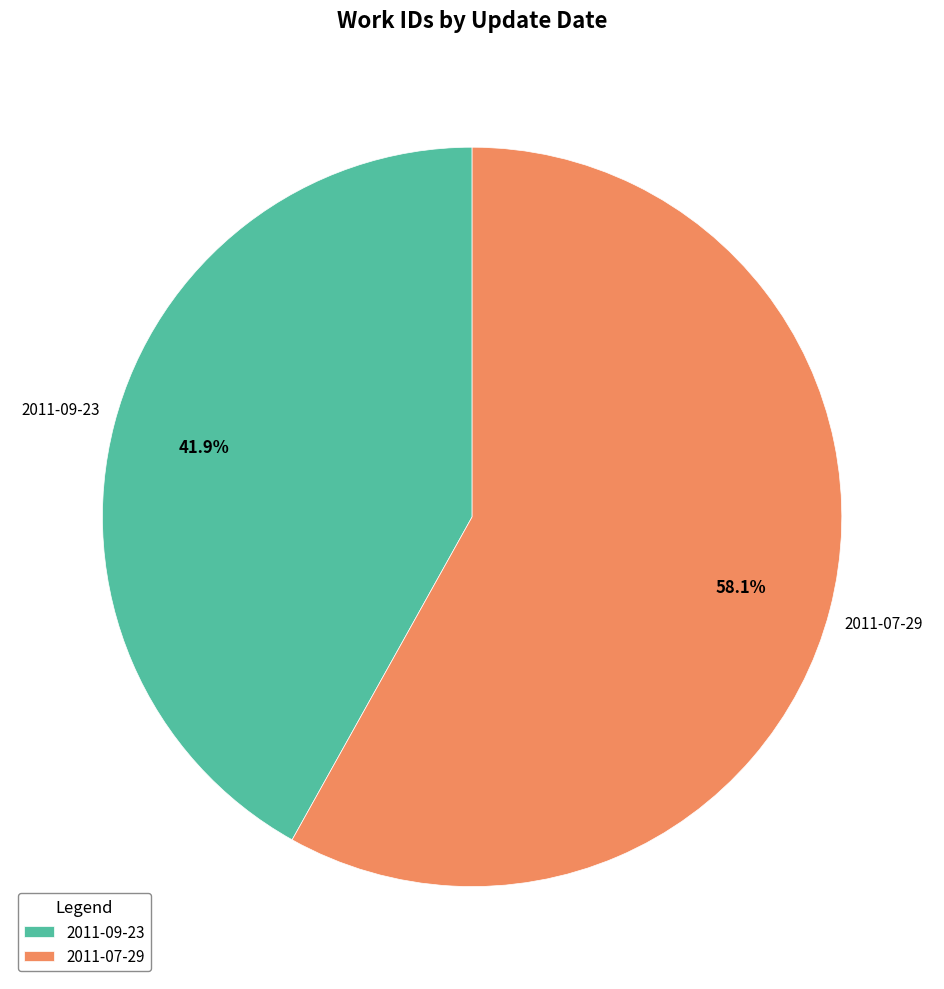

The 2011-09-23 slice represents 42% of the pie. True or false?

True